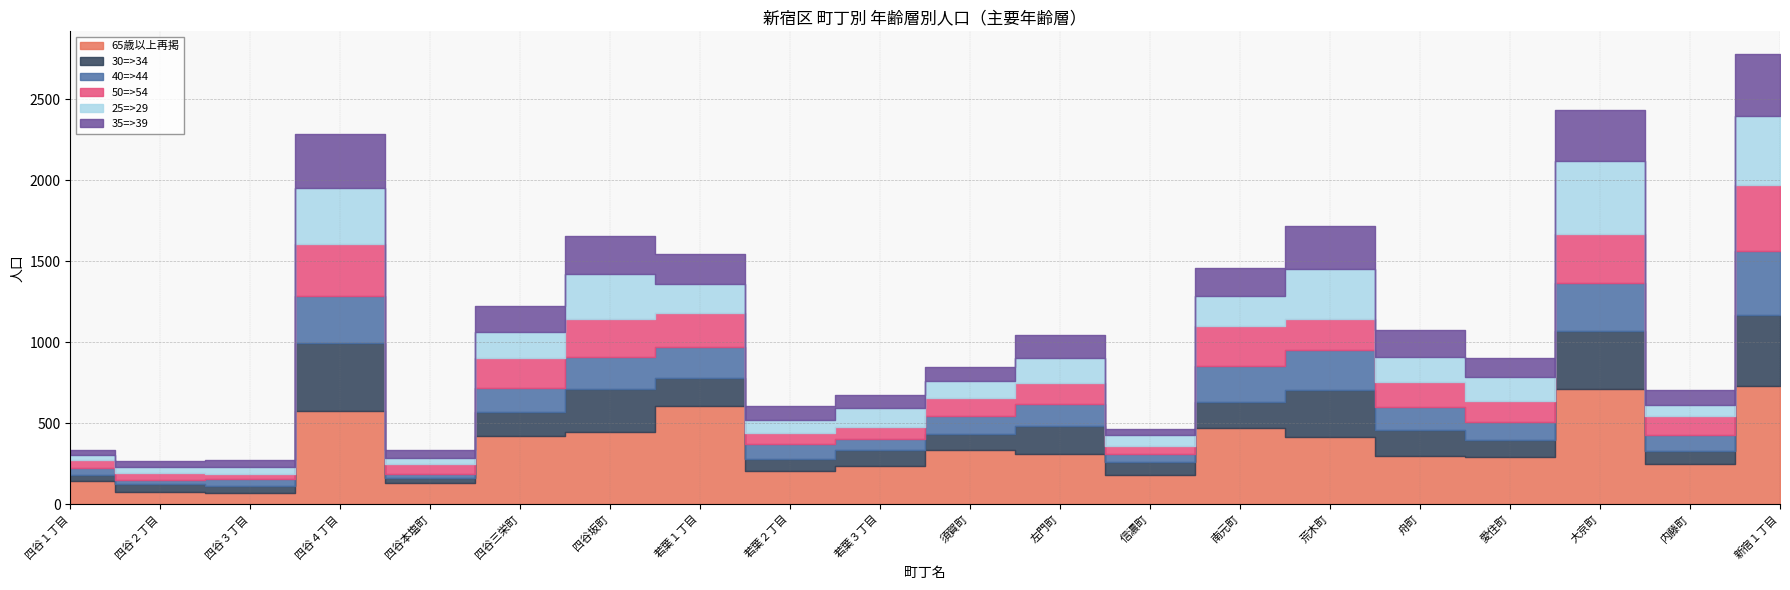

After their last crossing, which series has the higher values: 25=>29 or 30=>34?

30=>34